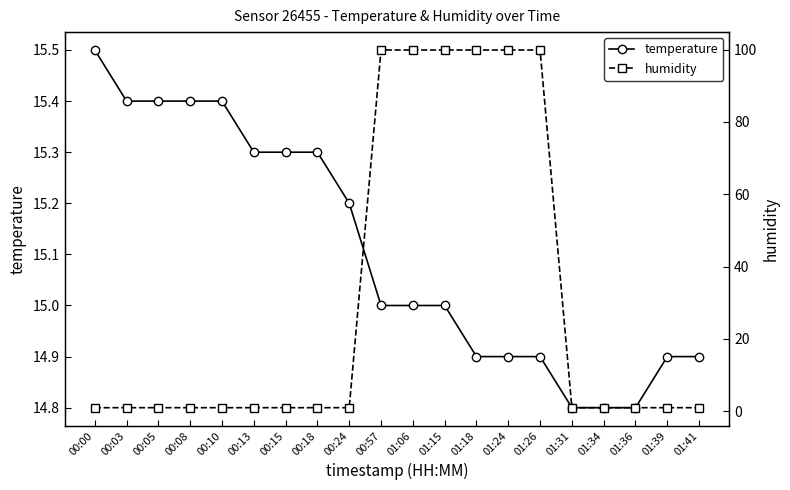

At 00:10, list the series in order from smallest to largest.

humidity, temperature